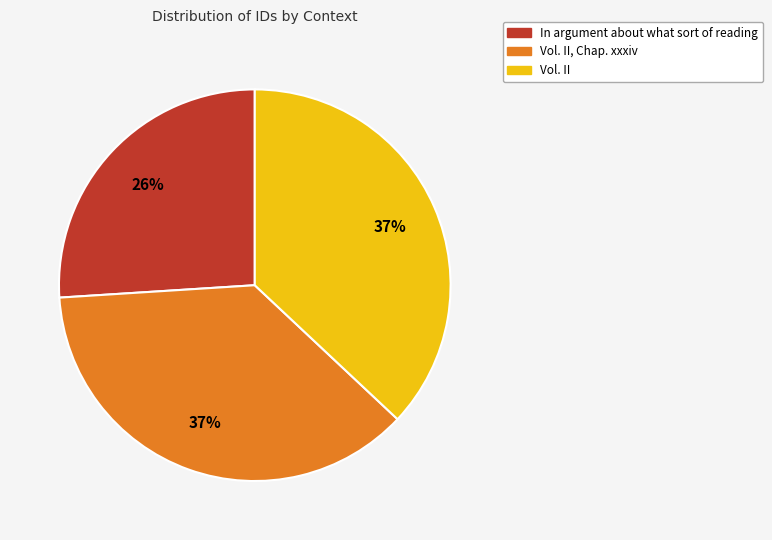

Is there a majority slice in this chart?

No